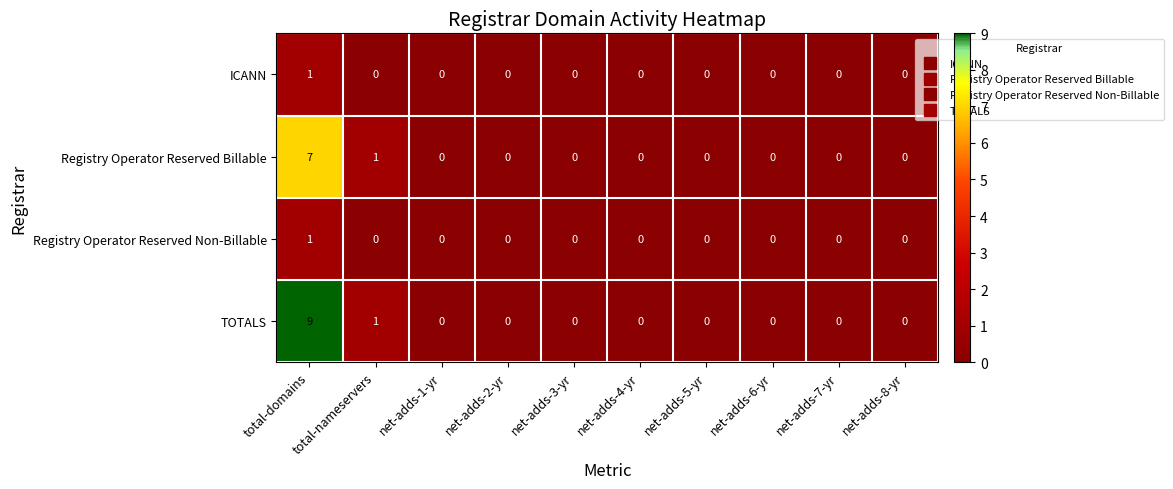

Which series has the largest total across all categories?

TOTALS